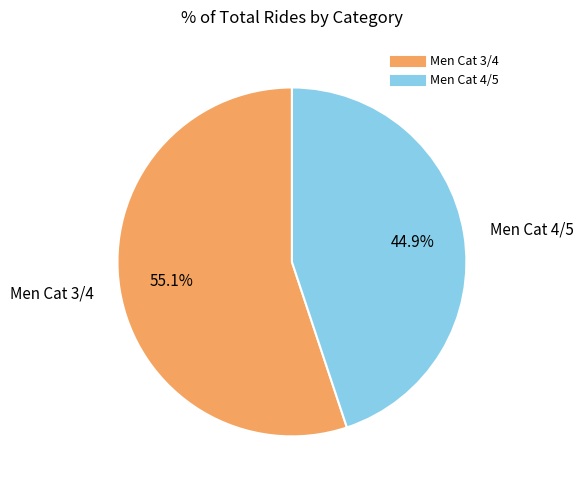

What percentage do Men Cat 3/4 and Men Cat 4/5 together represent?

100.0%